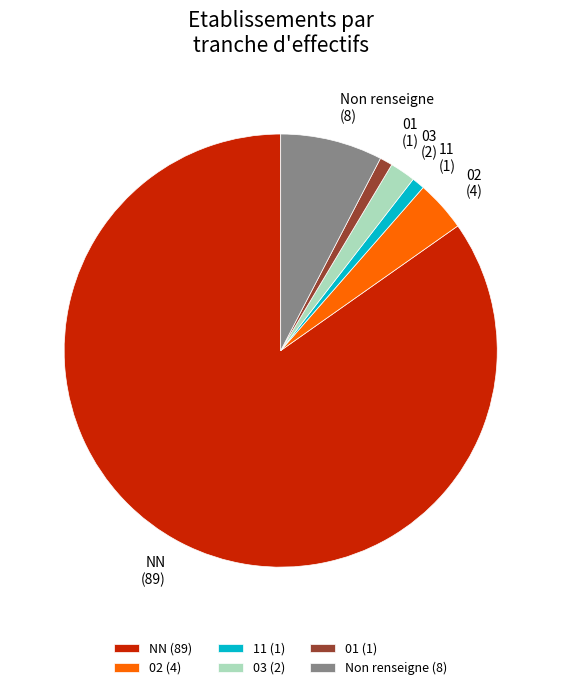

Does NN account for over 50% of the chart?

Yes